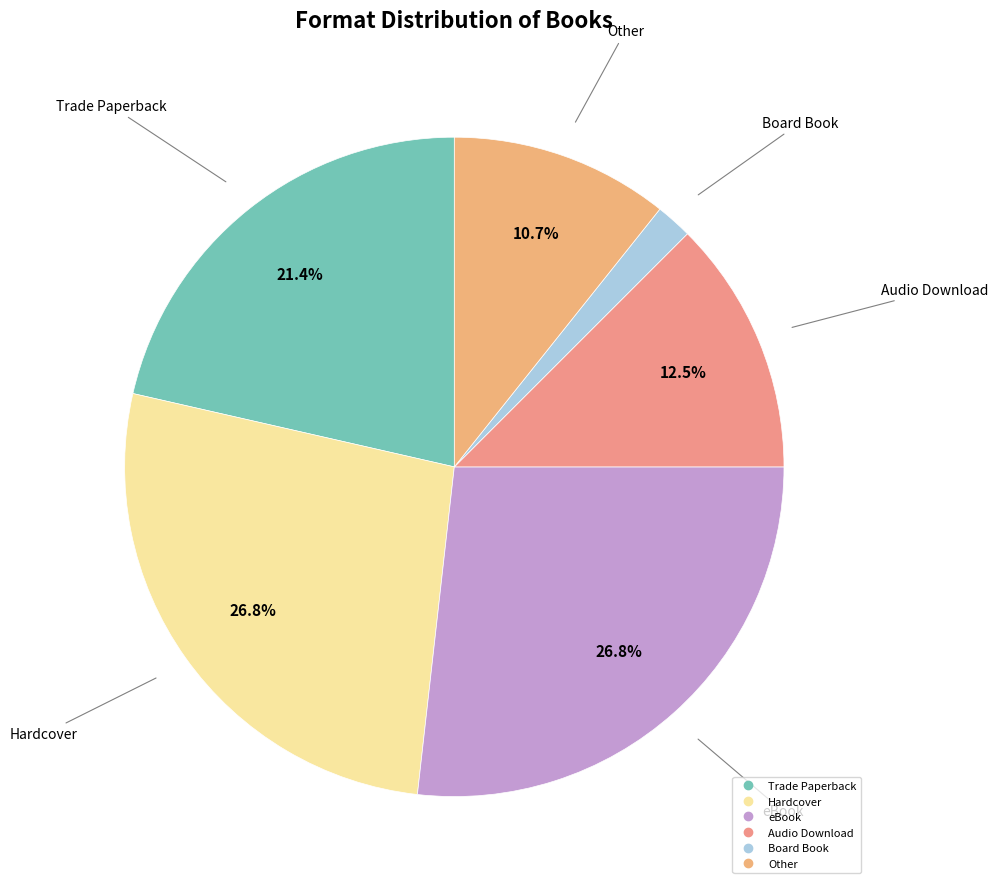

How many slices are in this pie chart?

6